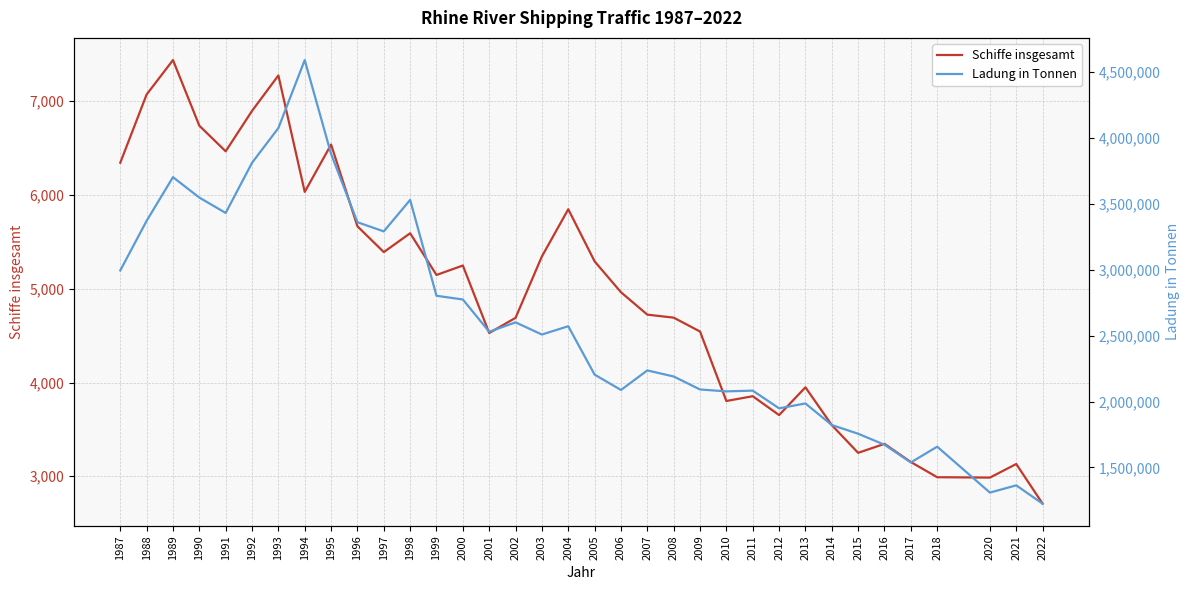

What is the value of the Schiffe insgesamt point at the 21st from the left?

4724